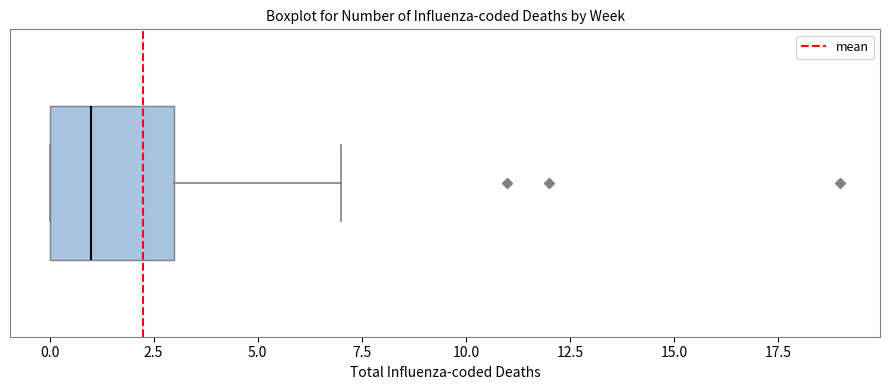

Where does the right whisker of the box end on the x-axis? The values are not printed on the chart, so give them approximately, as read against the axis.

7